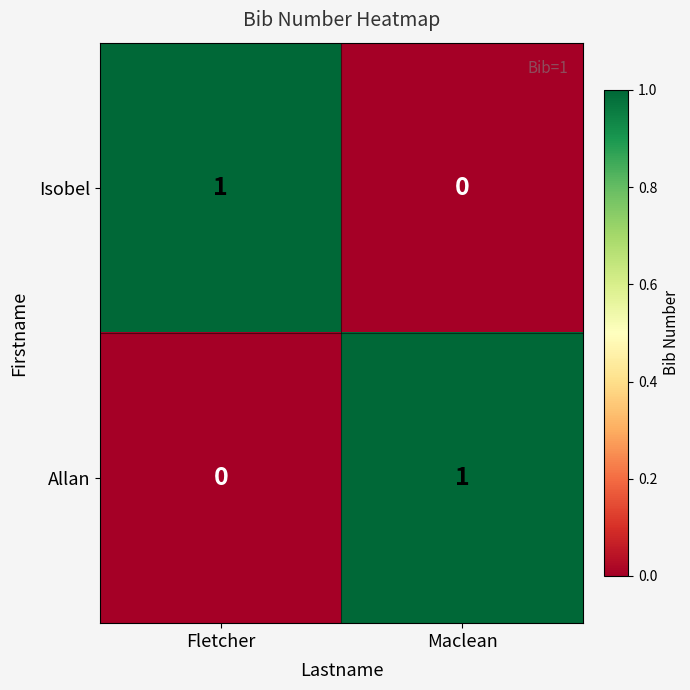

Rank the series at Fletcher from lowest to highest value.

Allan, Isobel